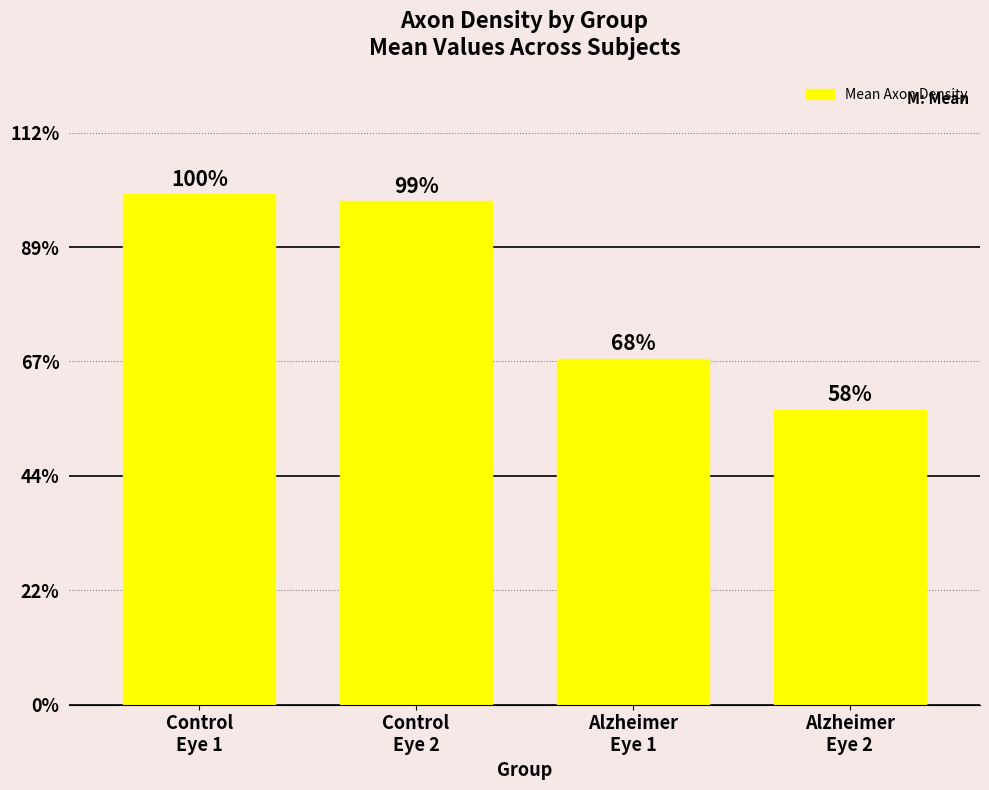

Are the bars horizontal?

No